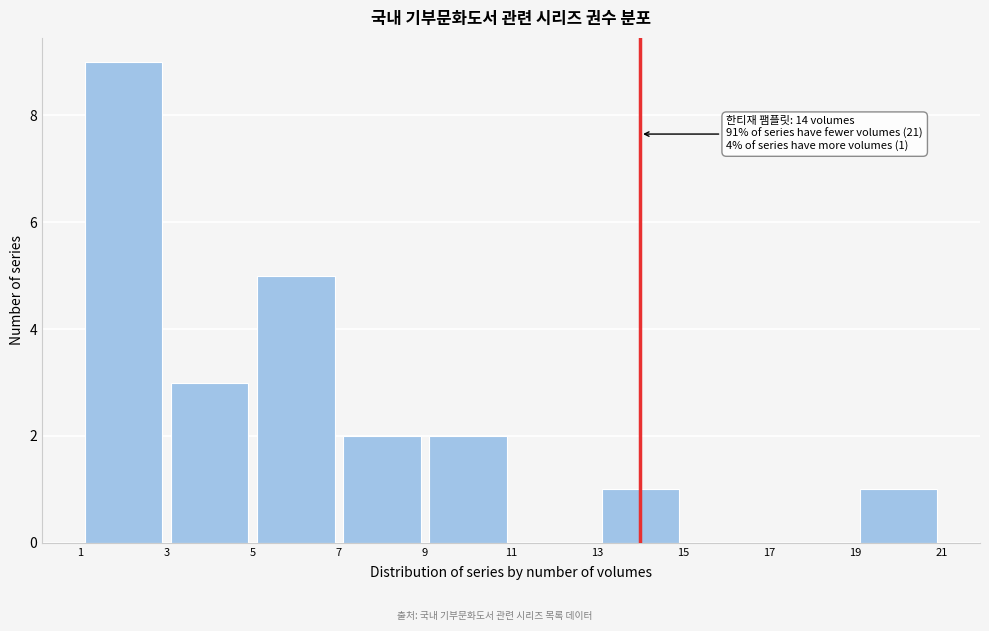

Over which range of the x-axis is the bar tallest?

1 to 3